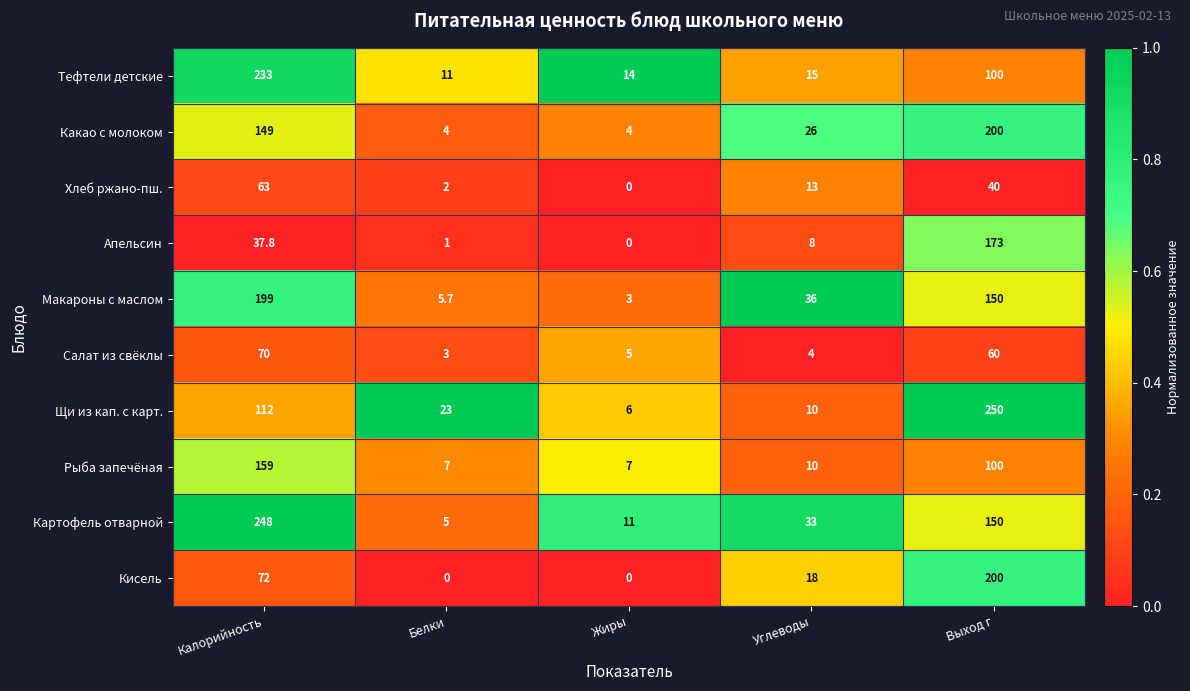

Which label corresponds to the largest value in the chart?

Выход г